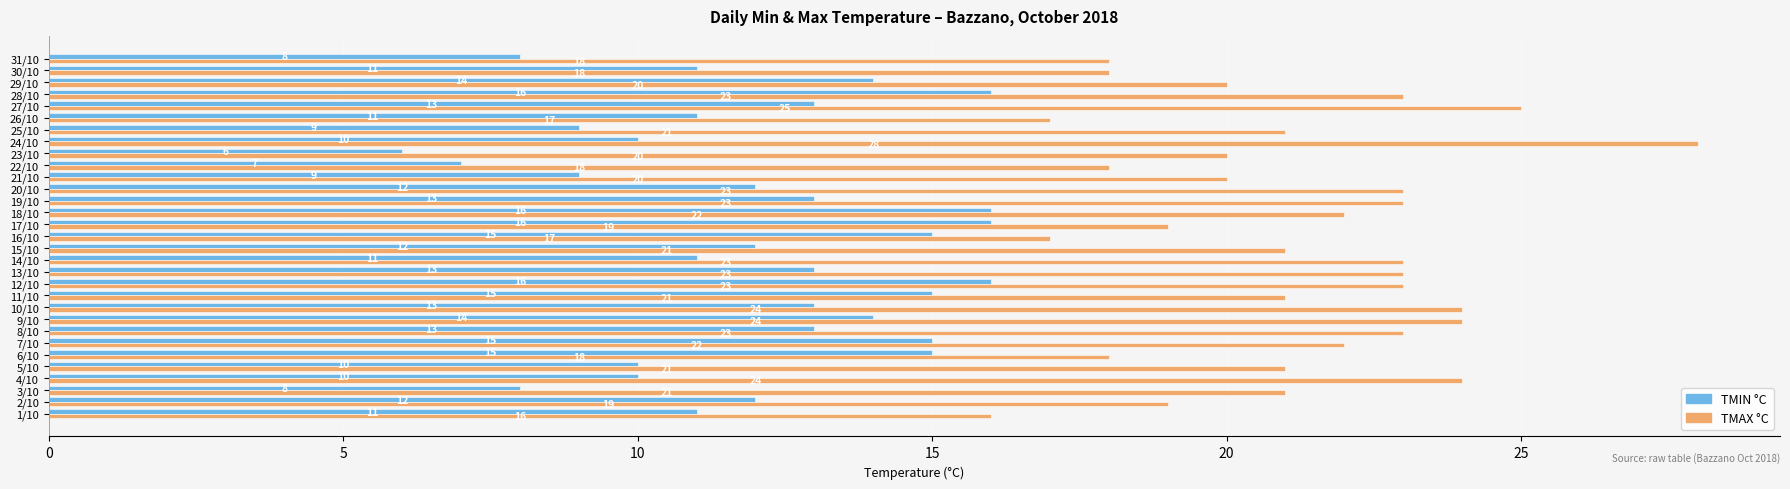

What is the difference between the maximum and minimum values in the TMAX °C series?

12